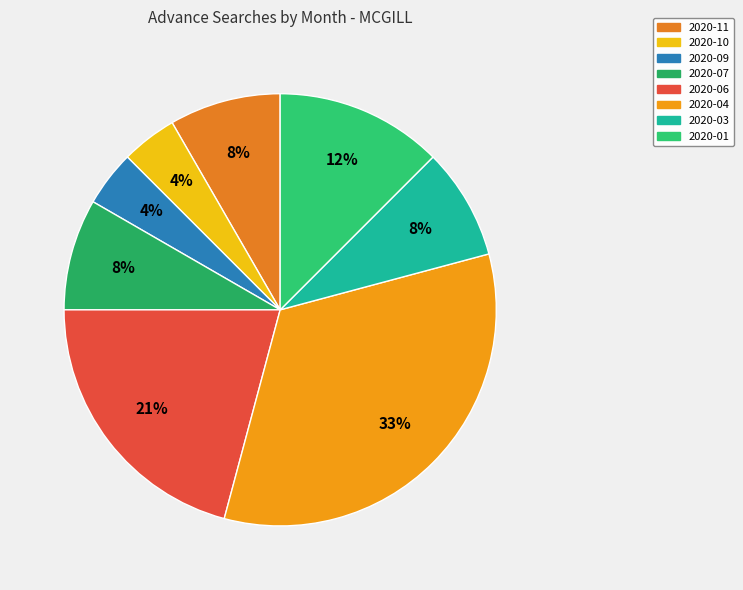

Count the number of slices in the pie.

8